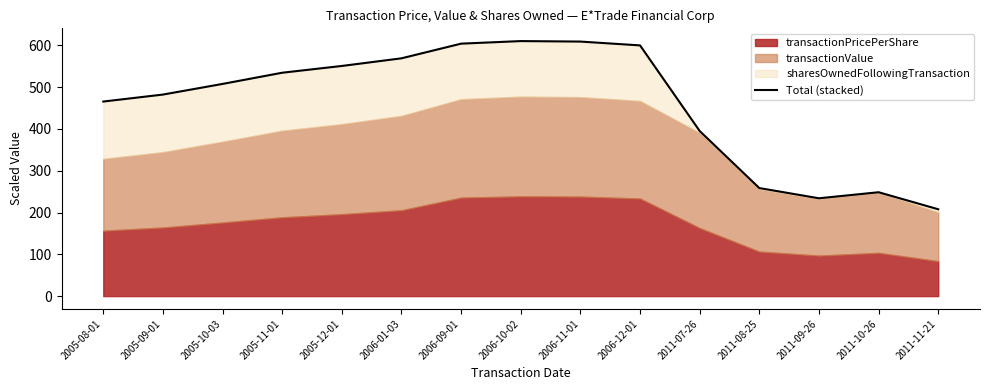

List the labels in order of value, largest first.

2006-10-02, 2006-11-01, 2006-09-01, 2006-12-01, 2006-01-03, 2005-12-01, 2005-11-01, 2005-10-03, 2005-09-01, 2005-08-01, 2011-07-26, 2011-08-25, 2011-10-26, 2011-09-26, 2011-11-21